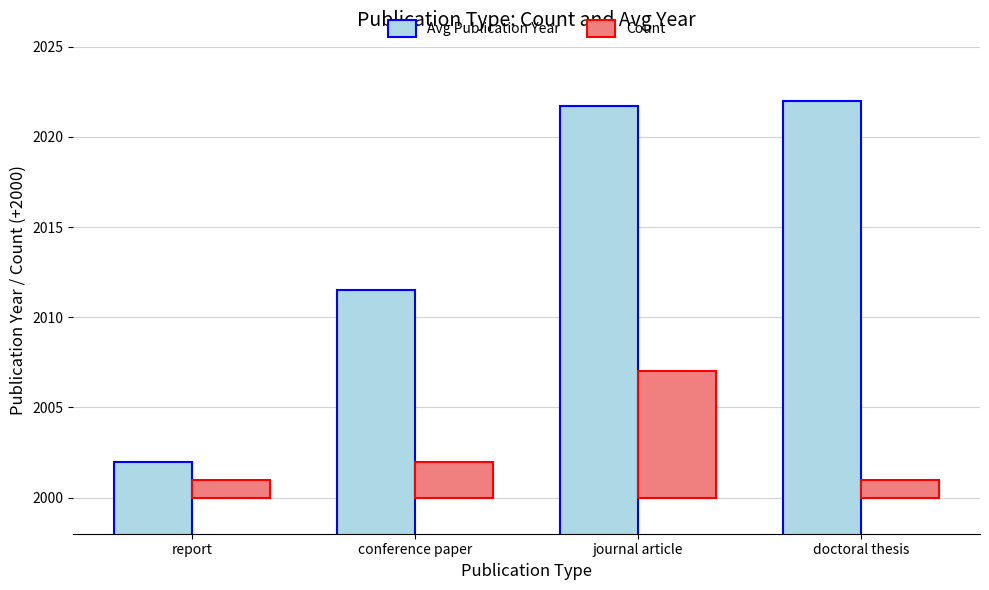

How many groups of bars are there?

4